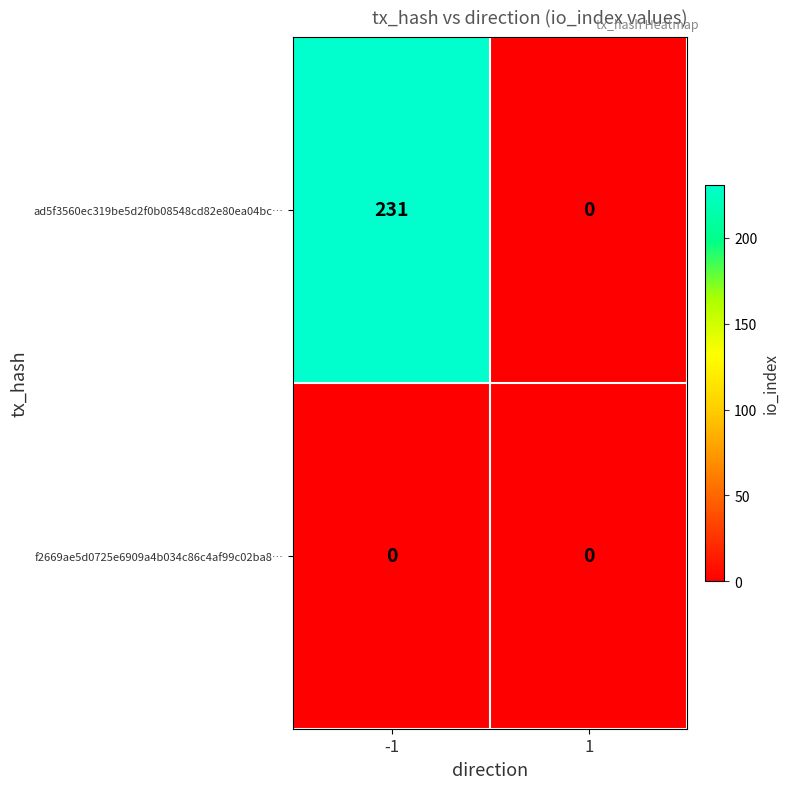

Which series has the largest range (max minus min)?

ad5f3560ec319be5d2f0b08548cd82e80ea04bc…